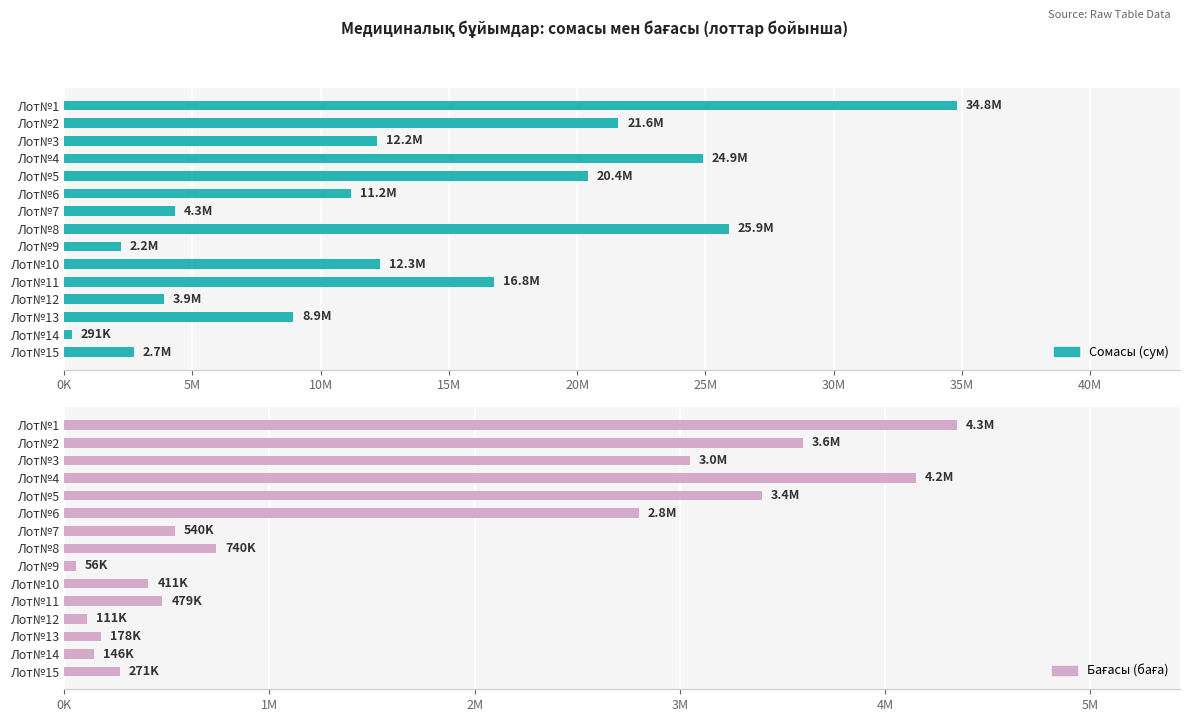

What is the average value of the Сомасы (сум) series?

13497856